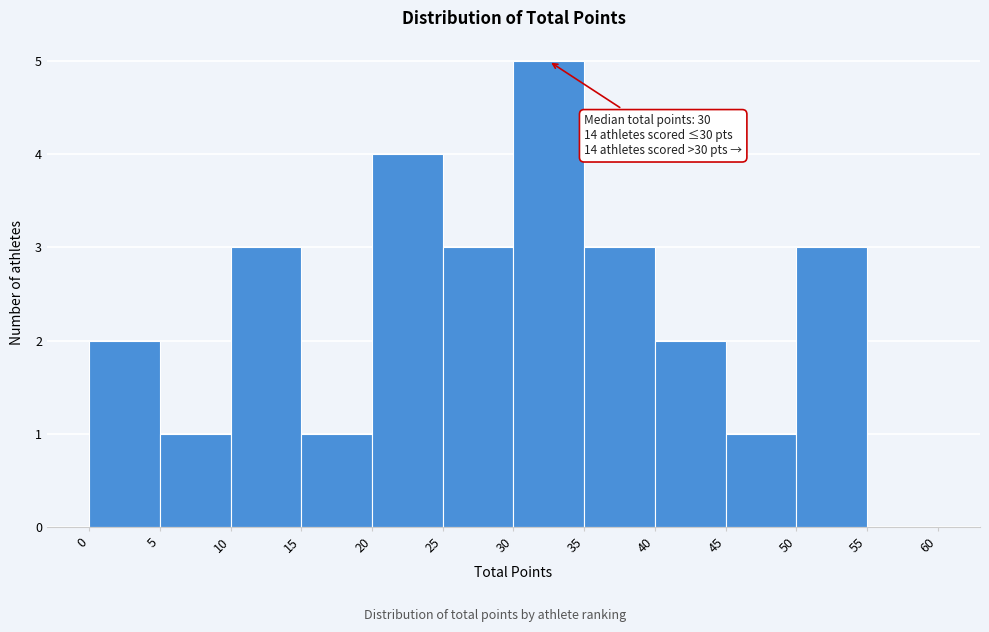

Which range on the x-axis has the tallest bar?

30 to 35